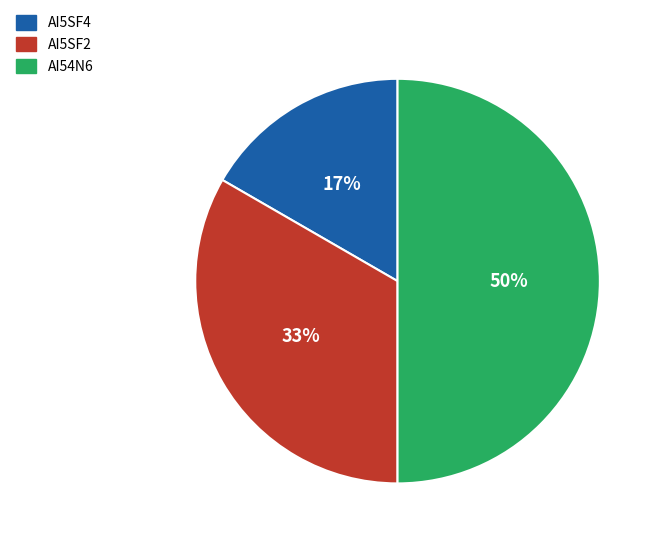

Count the number of slices in the pie.

3